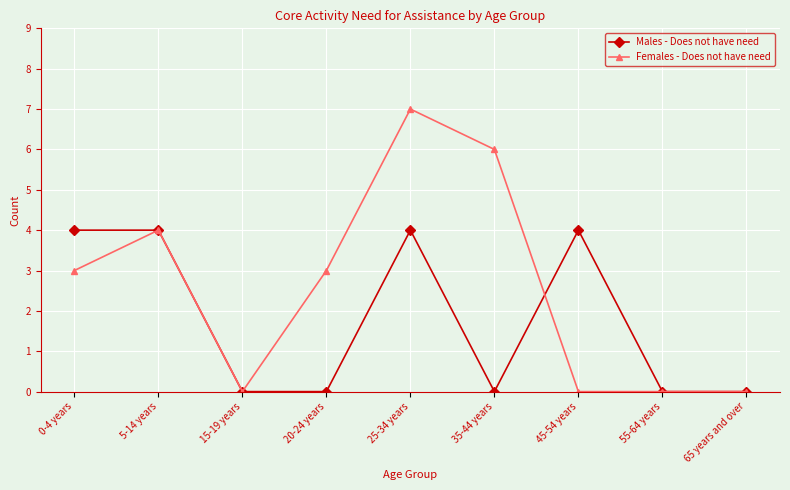

At how many categories does at least one series exceed 5?

2